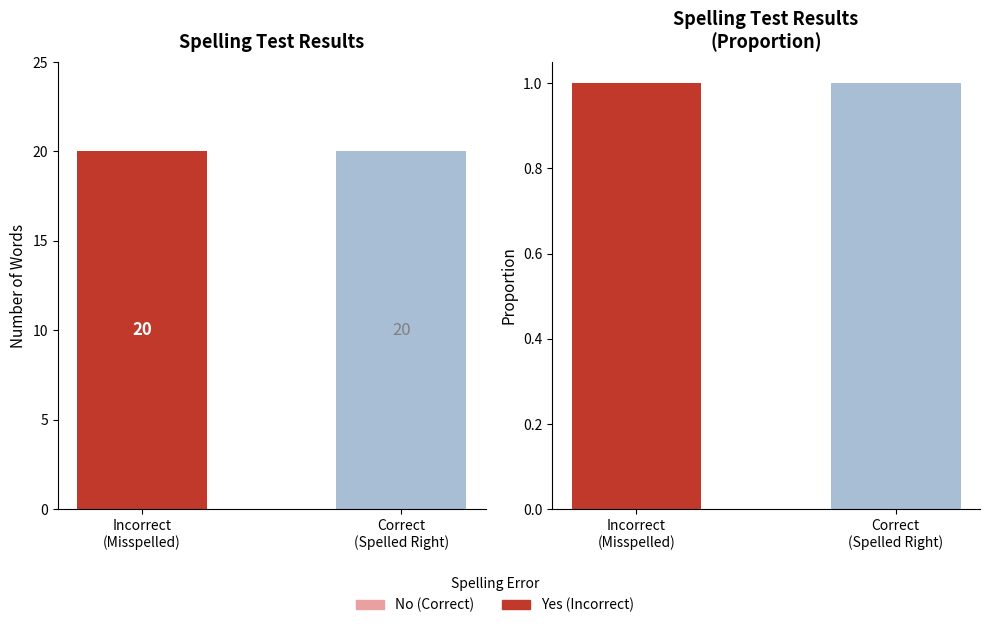

How many bars are there in each group?

2